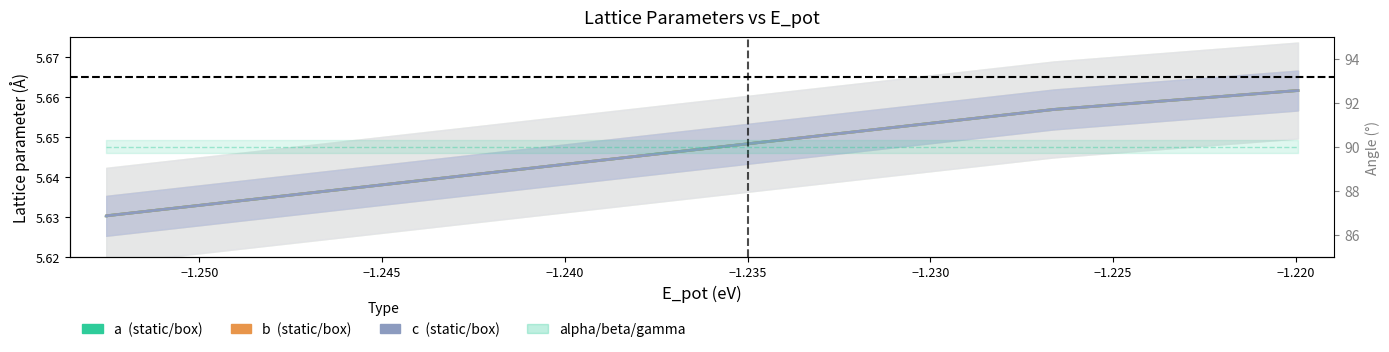

True or false: a and b cross at least once.

False